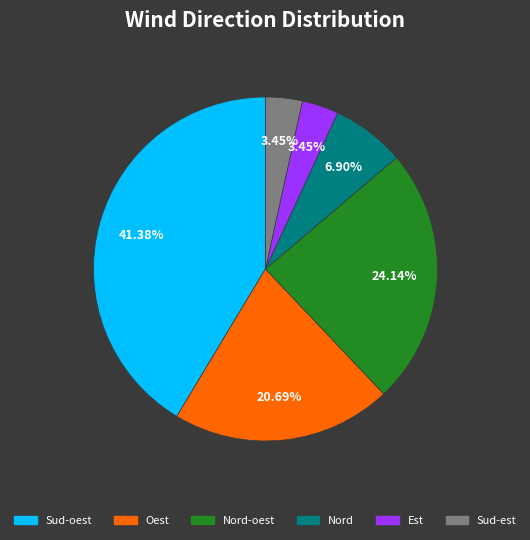

Is there any slice that represents more than half of the pie?

No